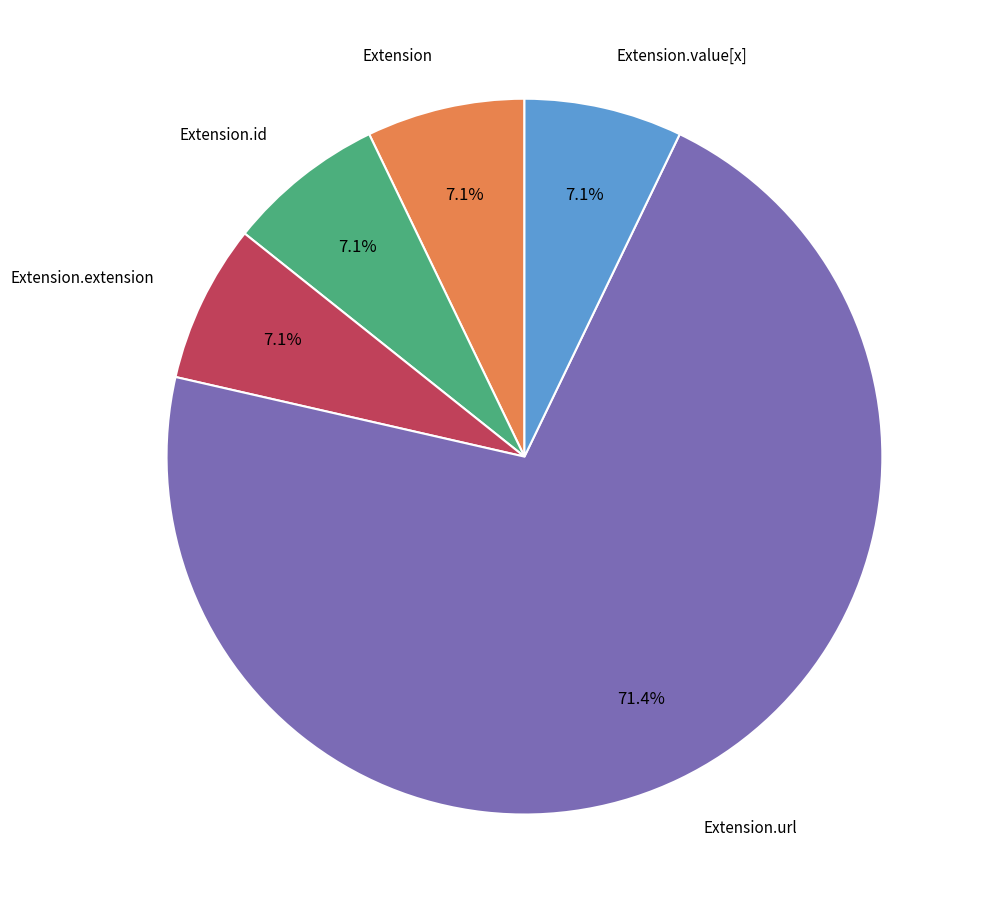

Is there any slice that represents more than half of the pie?

Yes